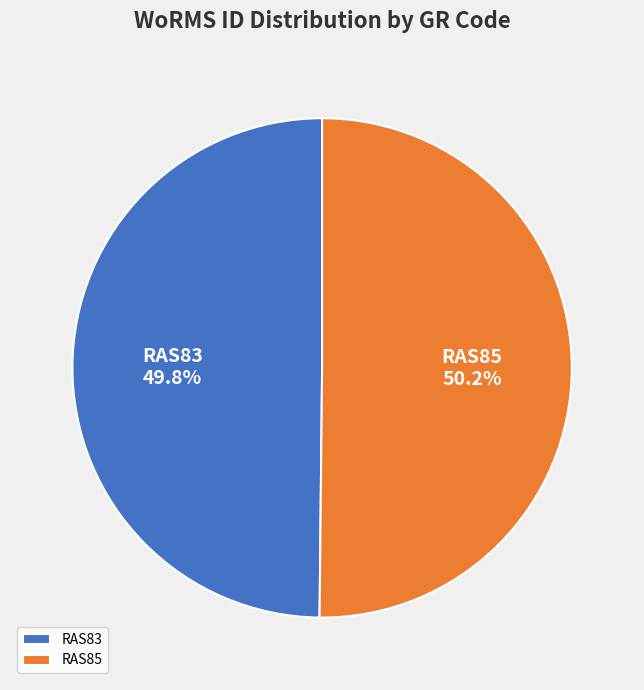

How many segments does this pie chart have?

2